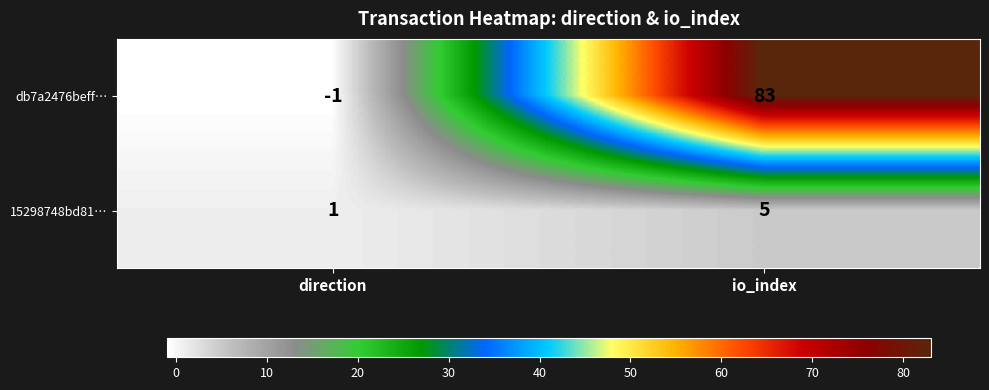

Is it true that 15298748bd81… equals 1 at direction?

True